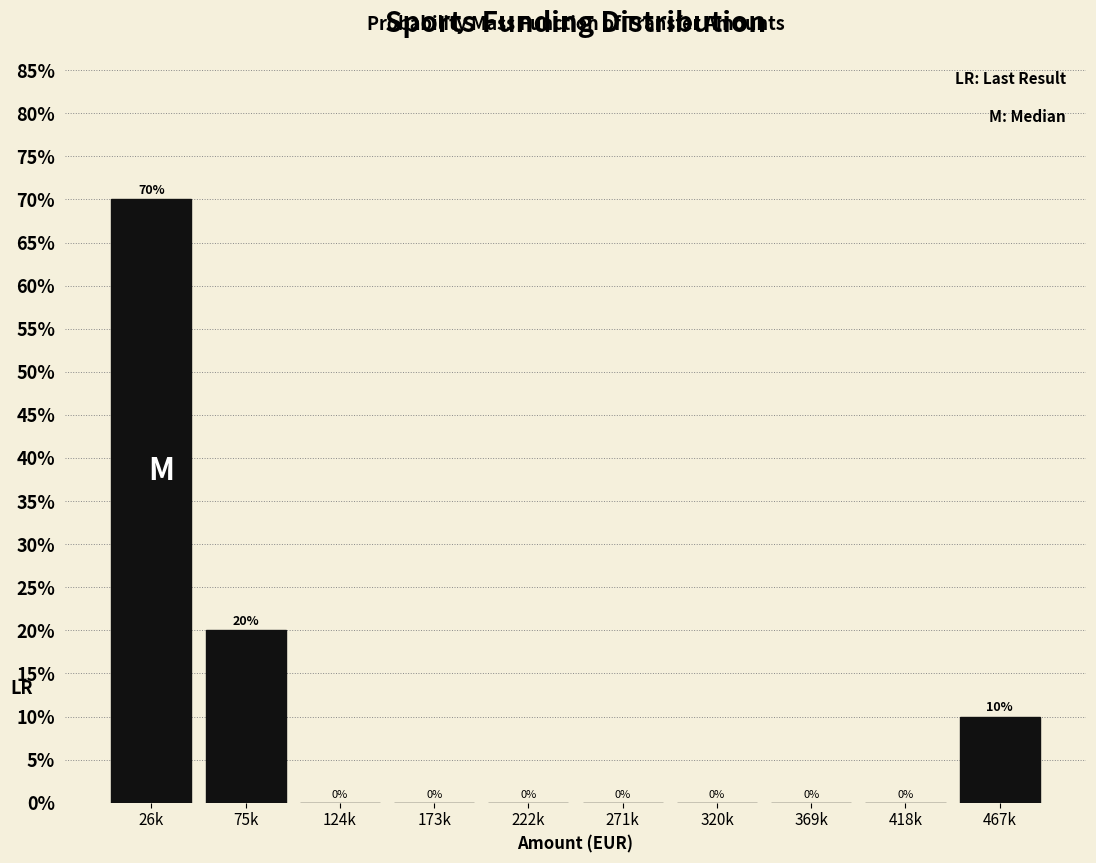

Reading right to left, transcribe all the data shown in this chart.

467k=10	418k=0	369k=0	320k=0	271k=0	222k=0	173k=0	124k=0	75k=20	26k=70